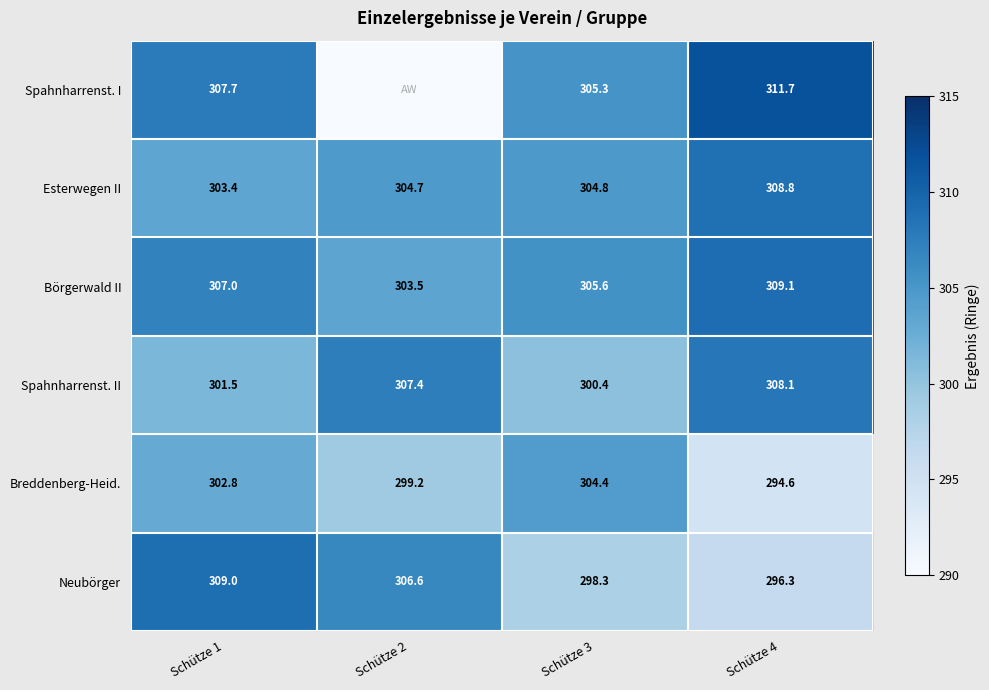

Which series changed the most between Schütze 3 and Schütze 4?

Breddenberg-Heid.